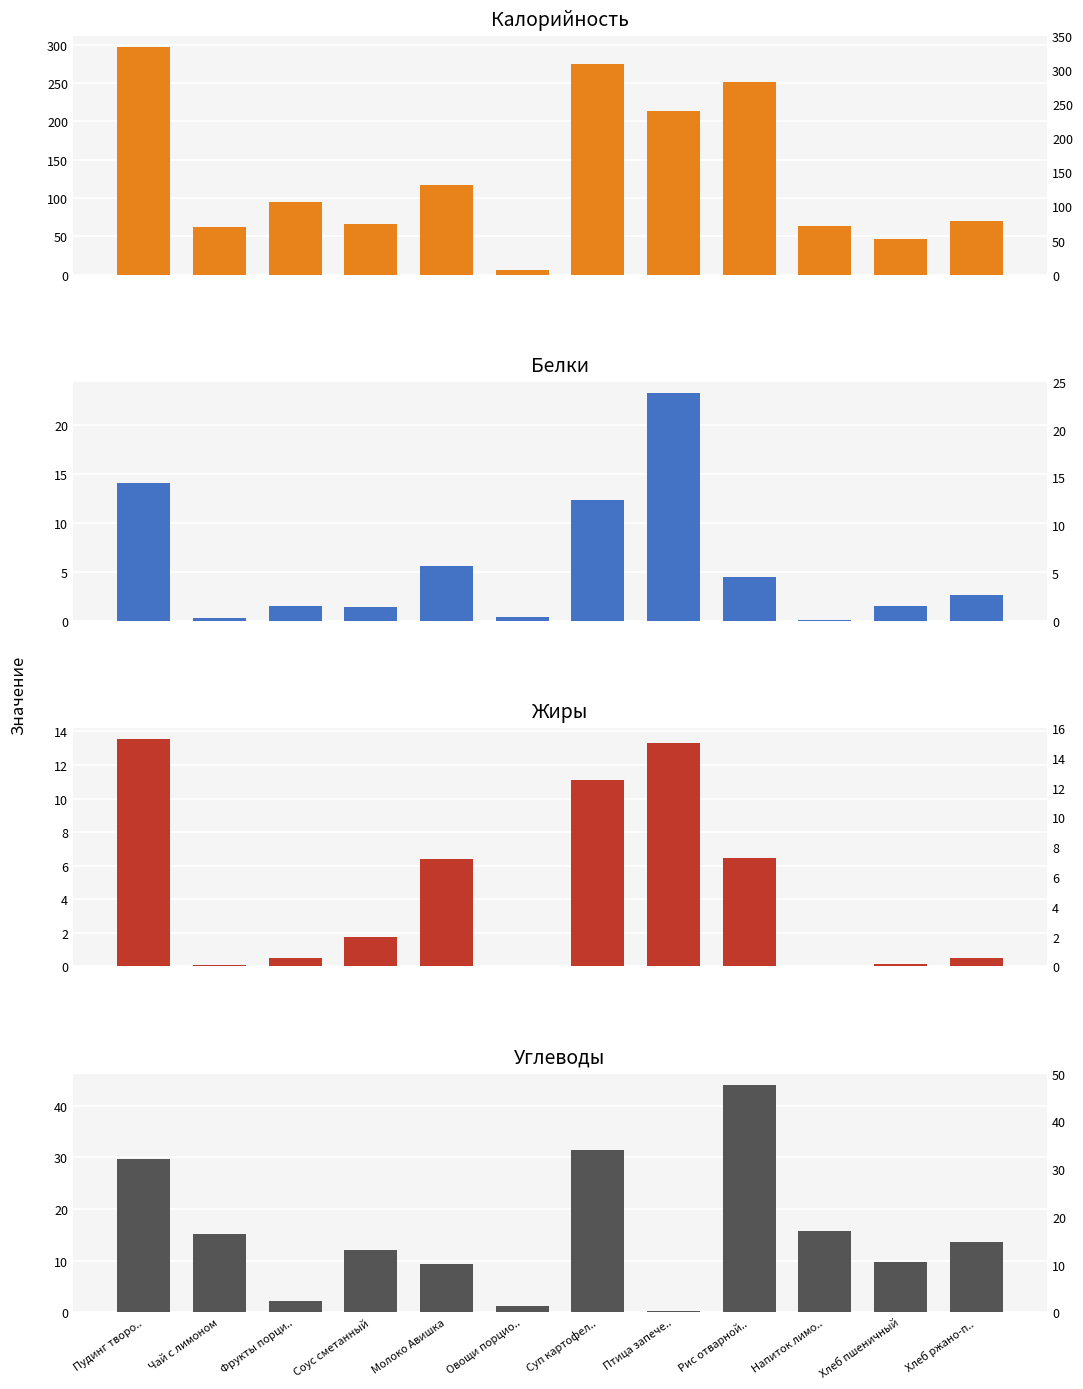

What is the label of the 4th bar from the left?

Соус сметанный